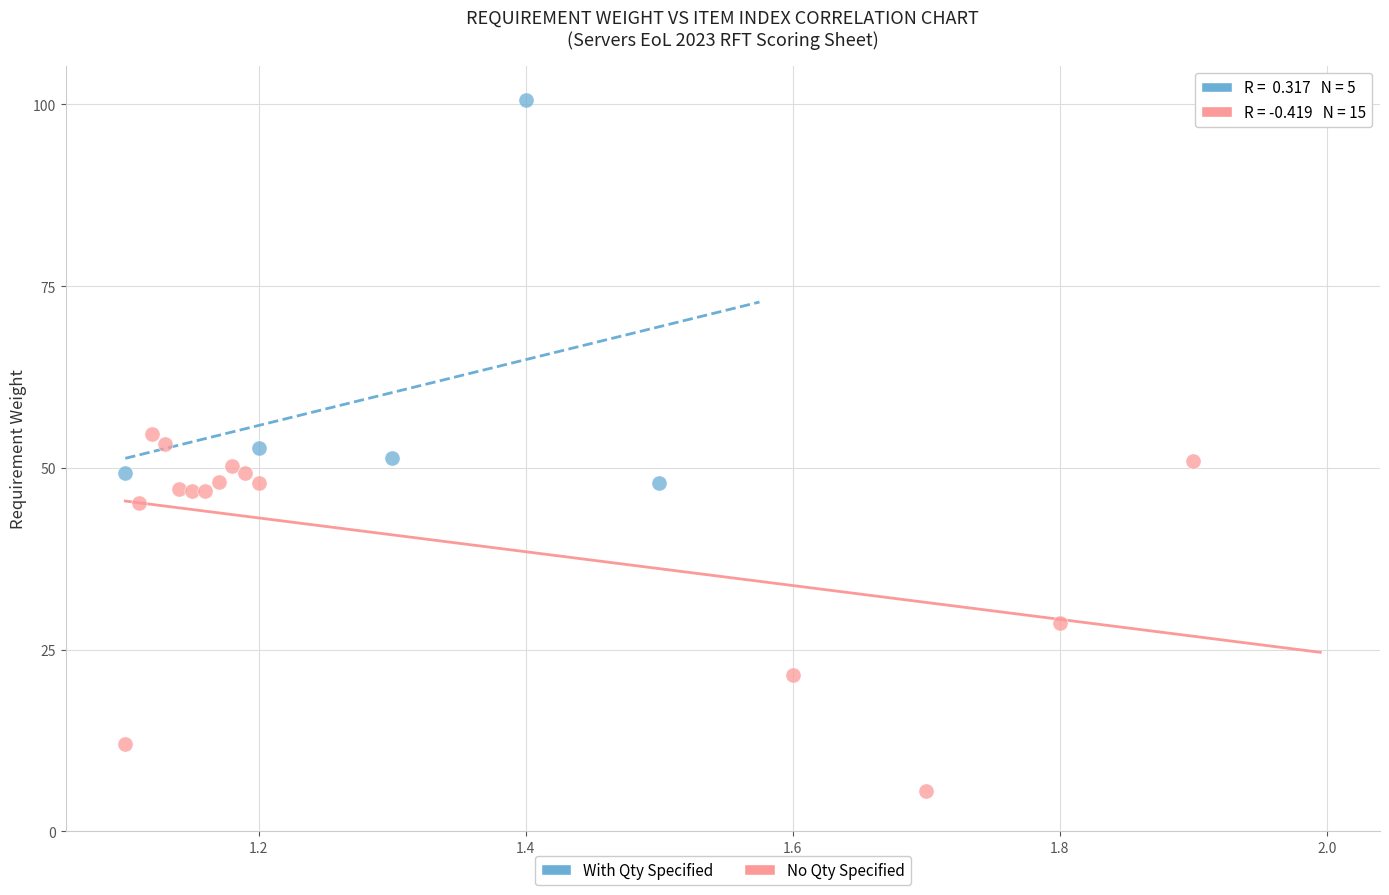

Which series contains the lowest Y value?

No Qty Specified